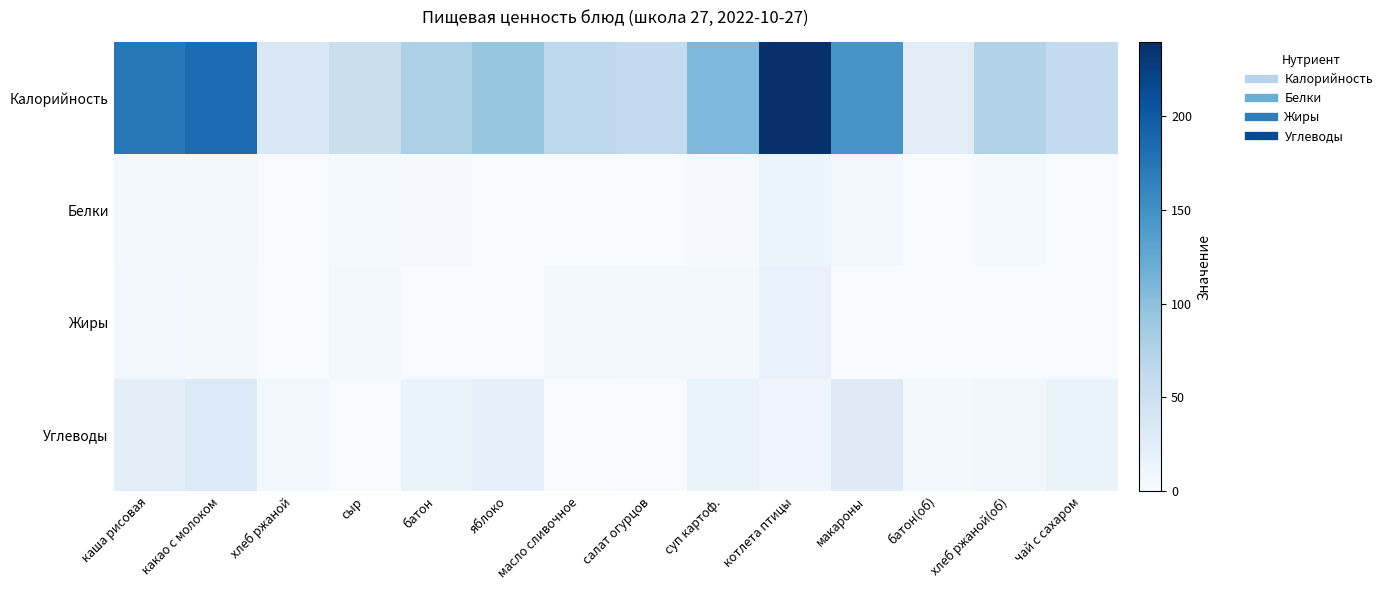

Reading left to right, transcribe all the data shown in this chart.

Калорийность: каша рисовая=172.0	какао с молоком=184.0	хлеб ржаной=34.8	сыр=54.0	батон=78.6	яблоко=94.0	масло сливочное=66.0	салат огурцов=61.2	суп картоф.=108.0	котлета птицы=239.2	макароны=144.9	батон(об)=26.2	хлеб ржаной(об)=74.8	чай с сахаром=60.9
Белки: каша рисовая=4.0	какао с молоком=5.0	хлеб ржаной=1.3	сыр=3.5	батон=2.3	яблоко=0.8	масло сливочное=0.1	салат огурцов=0.4	суп картоф.=2.4	котлета птицы=14.2	макароны=5.7	батон(об)=0.8	хлеб ржаной(об)=2.8	чай с сахаром=0.1
Жиры: каша рисовая=6.0	какао с молоком=4.0	хлеб ржаной=0.2	сыр=4.4	батон=0.9	яблоко=0.8	масло сливочное=7.2	салат огурцов=6.1	суп картоф.=4.2	котлета птицы=16.0	макароны=0.7	батон(об)=0.3	хлеб ржаной(об)=0.5	чай с сахаром=0.0
Углеводы: каша рисовая=24.0	какао с молоком=32.0	хлеб ржаной=6.7	сыр=0.0	батон=15.4	яблоко=19.6	масло сливочное=0.1	салат огурцов=1.2	суп картоф.=15.1	котлета птицы=9.6	макароны=29.0	батон(об)=5.1	хлеб ржаной(об)=7.7	чай с сахаром=15.2